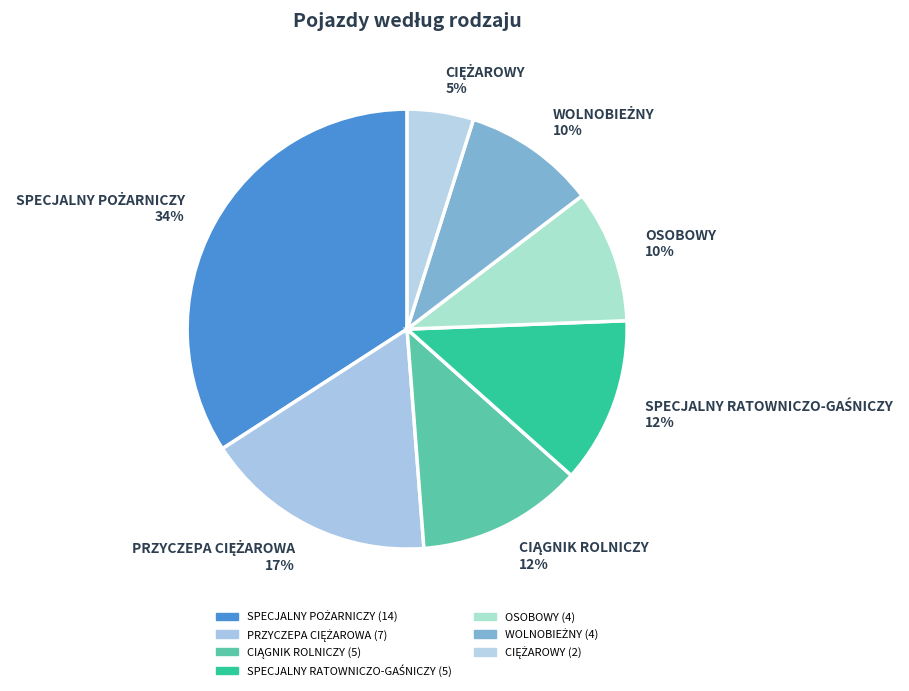

To the nearest percent, what is the average slice percentage?

14%